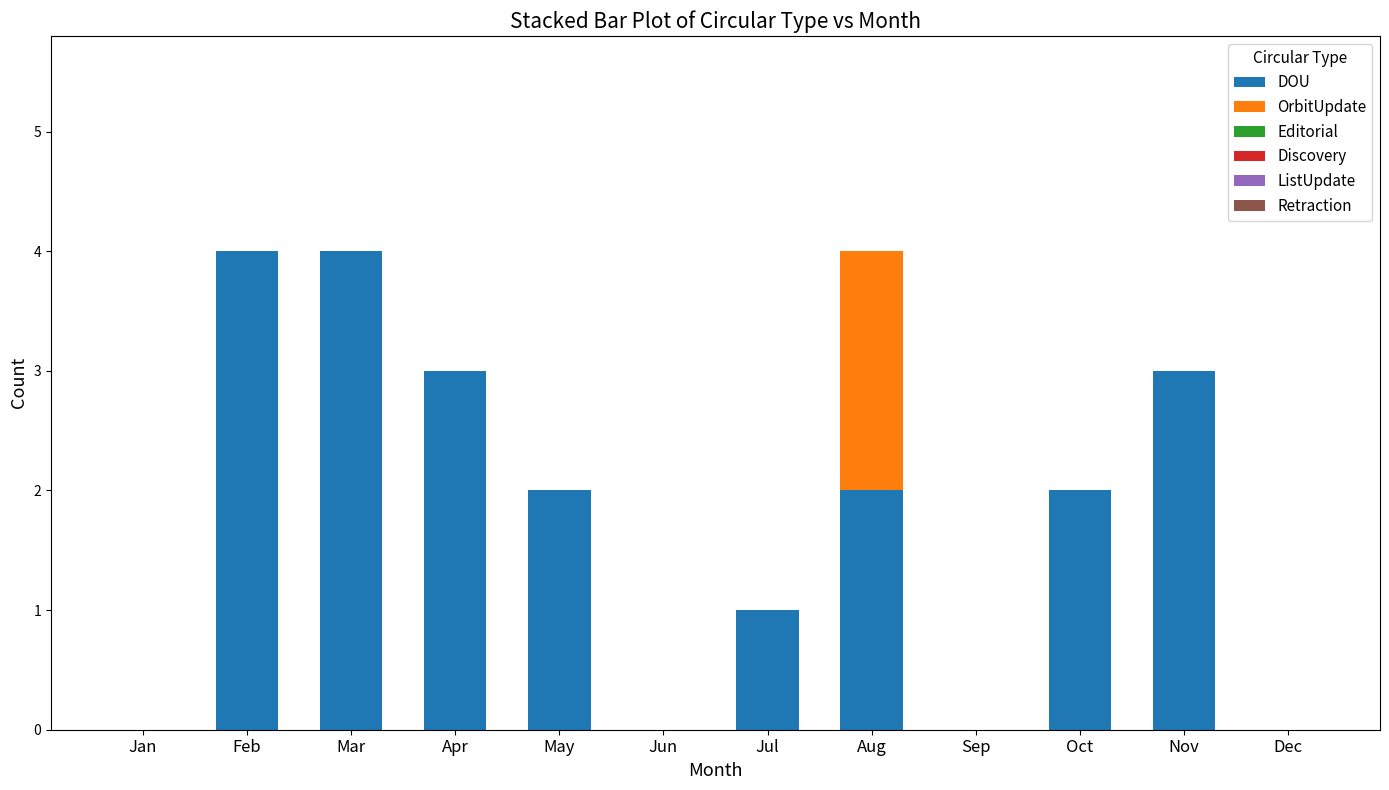

What is the highest value of the DOU series?

4